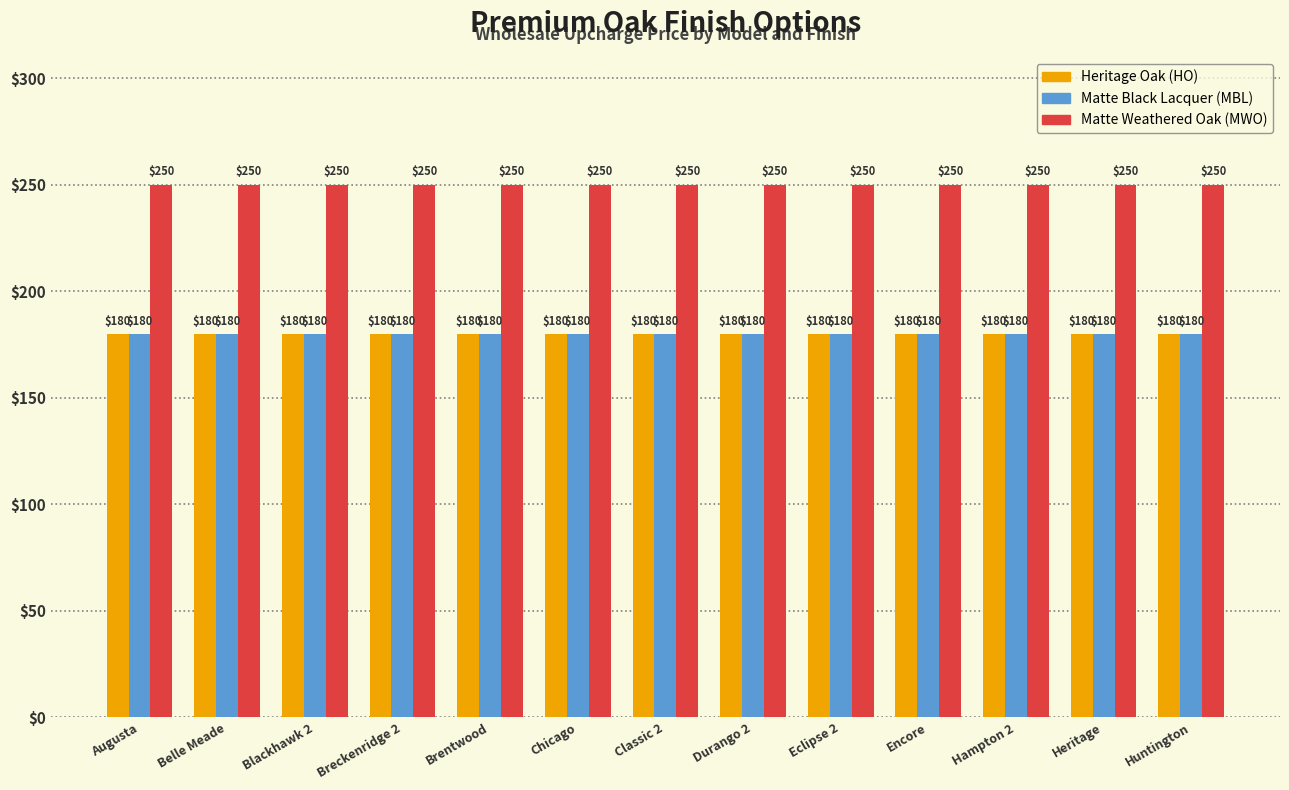

What is the highest value of the Matte Black Lacquer (MBL) series?

180